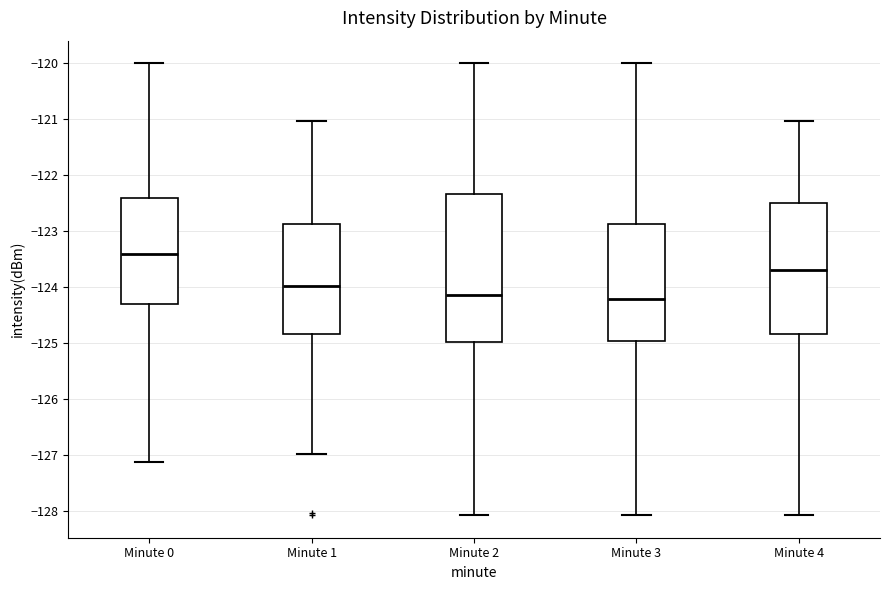

Which box has the highest median line?

Minute 0